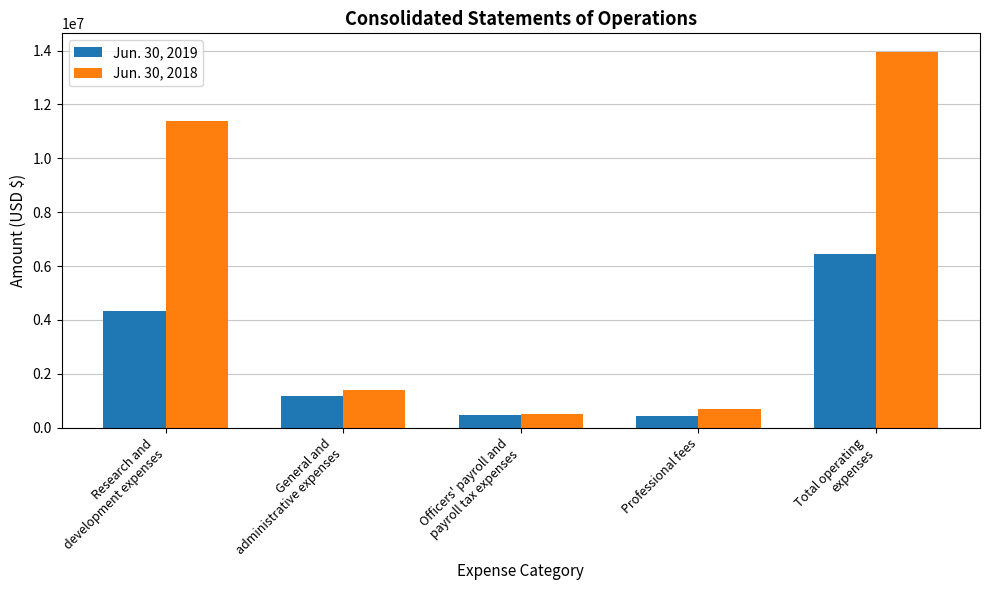

Which series has the largest total across all categories?

Jun. 30, 2018